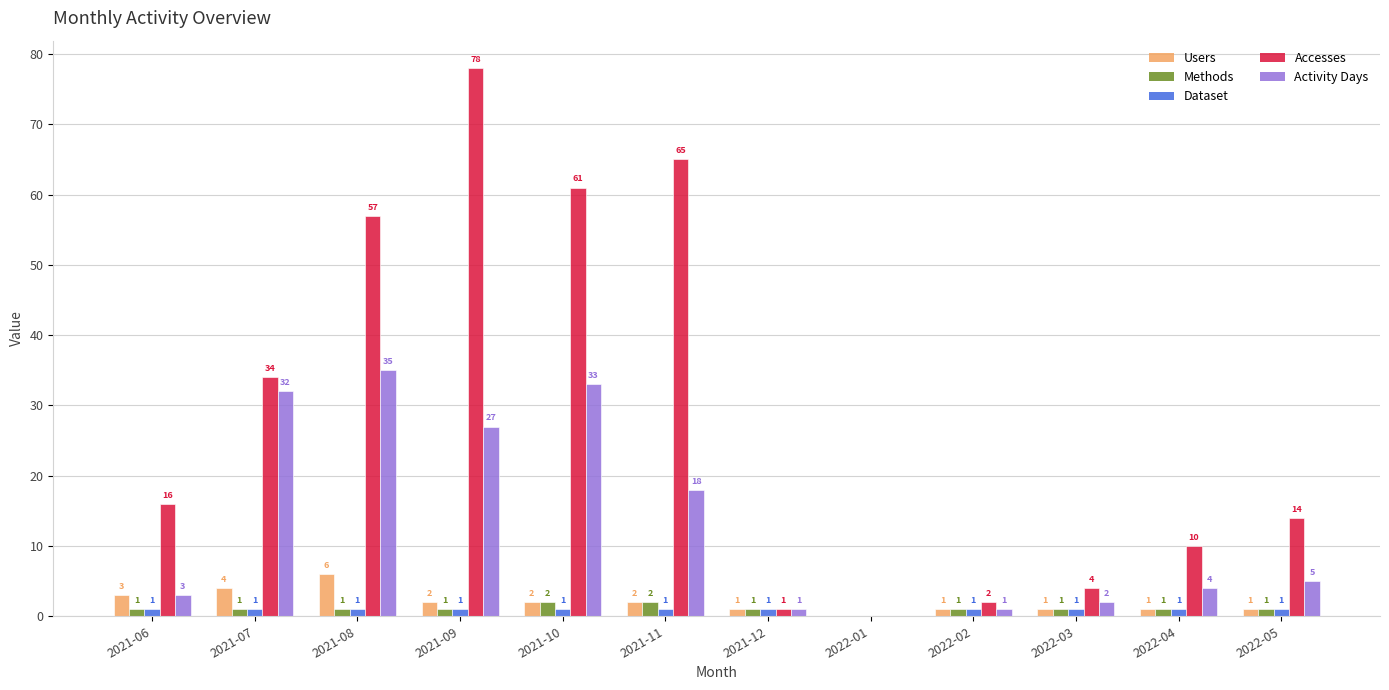

Which category has the highest value across all series?

2021-09